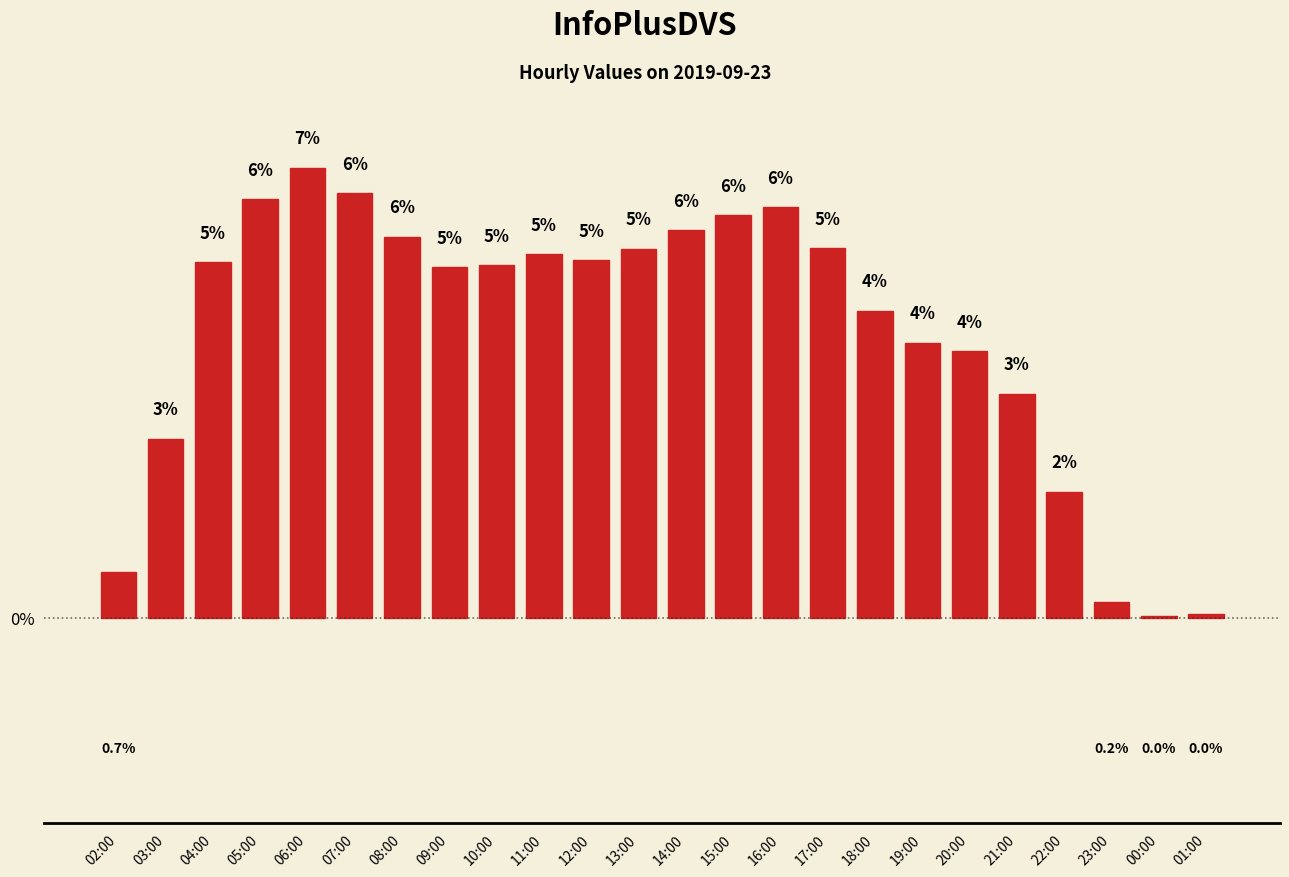

Is it true that the value at 04:00 is 5.2?

True